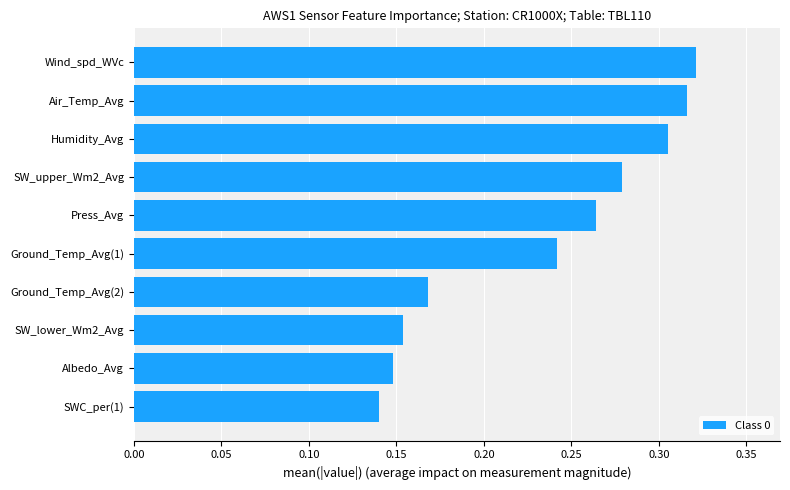

At which category does the chart reach its minimum across all series?

SWC_per(1)